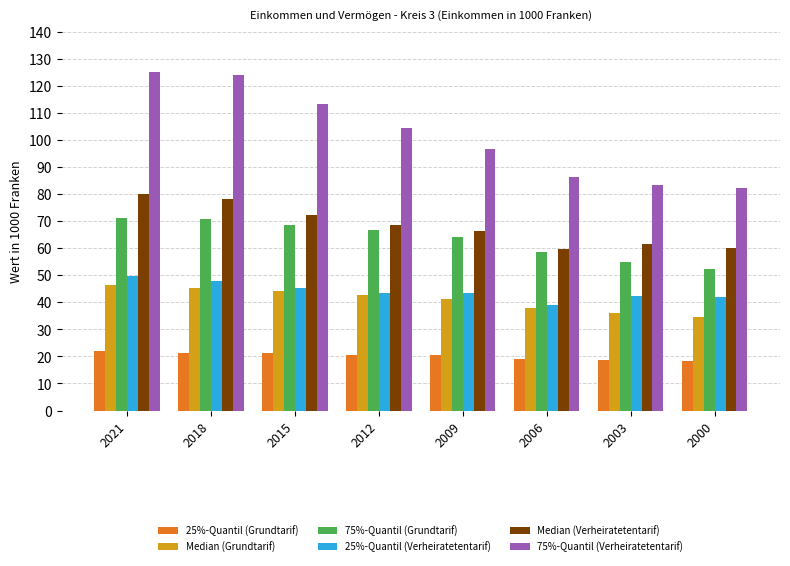

What is the lowest value of the 25%-Quantil (Grundtarif) series?

18.5